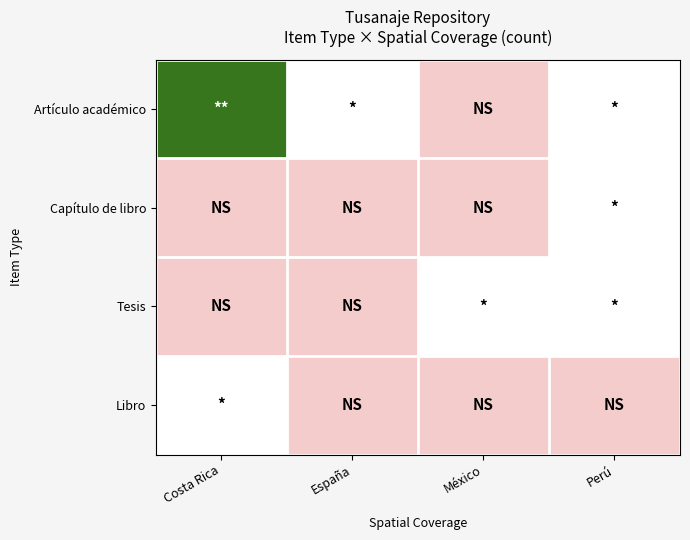

At which category does the chart reach its peak across all series?

Costa Rica